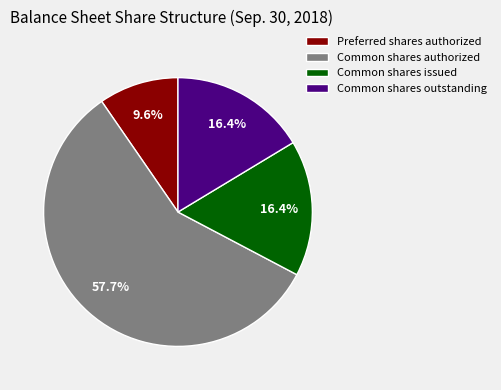

Is Common shares authorized the majority of the pie?

Yes